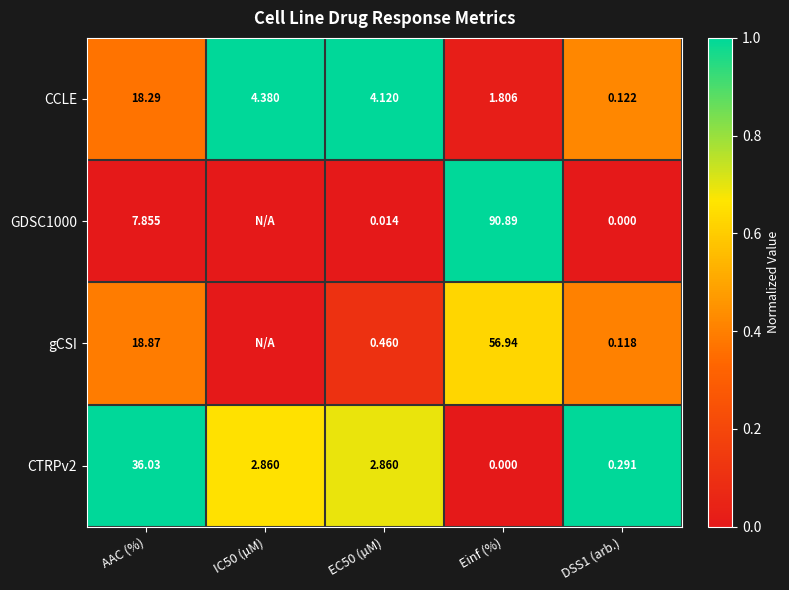

Is the value of gCSI at AAC (%) greater than the value of CTRPv2 at AAC (%)?

No